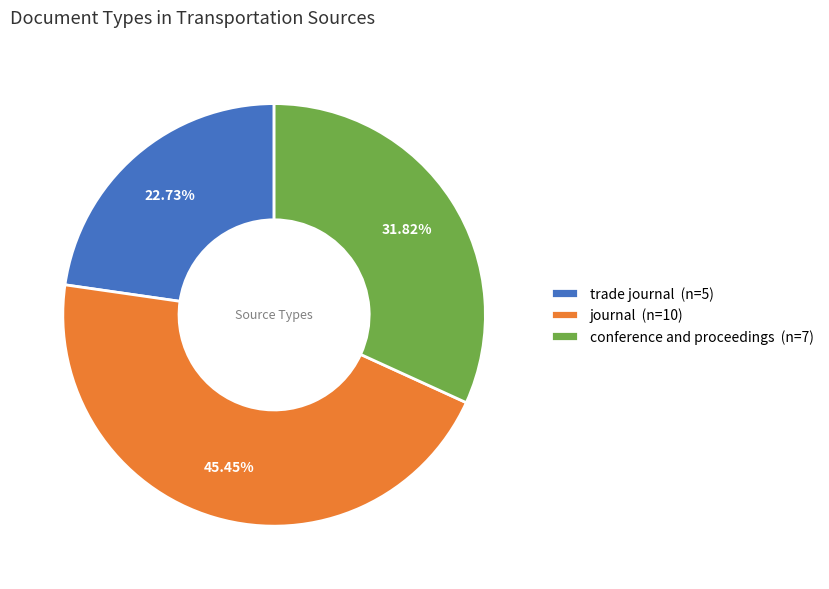

Is it true that journal is 34% of the pie?

False